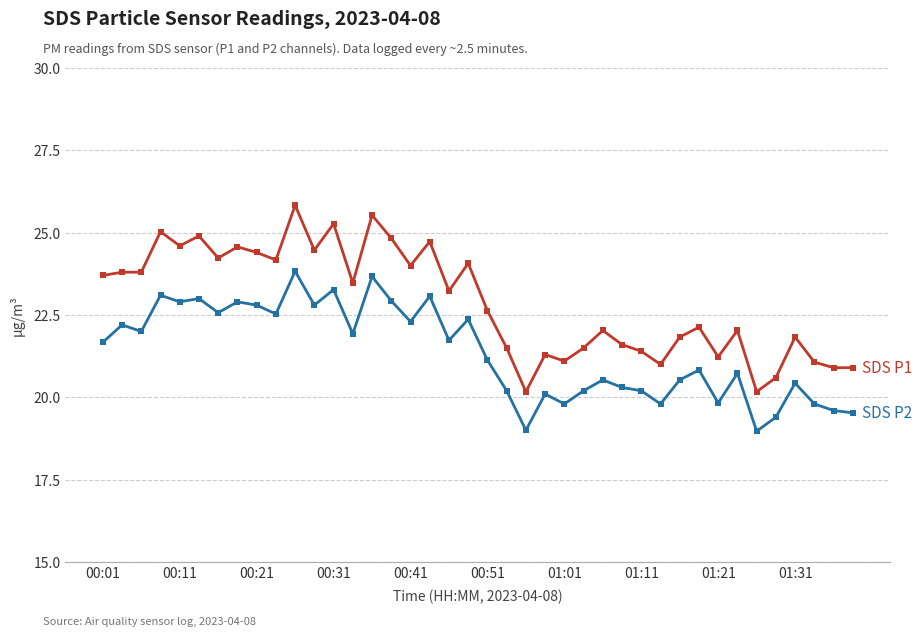

What is the maximum value shown in the chart?

25.8